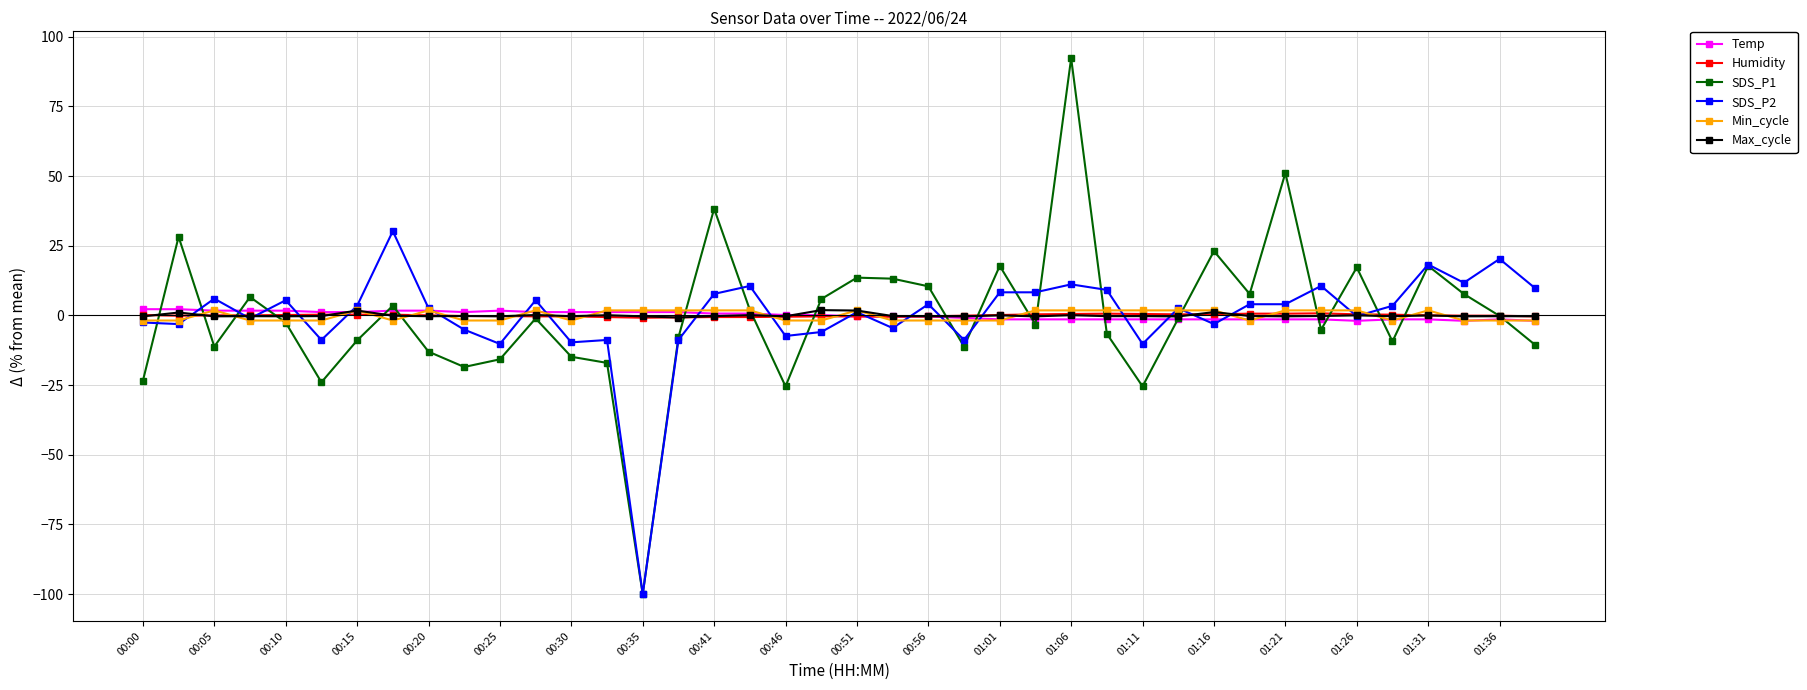

What is the value of the SDS_P1 point at the 19th from the left?

-25.5